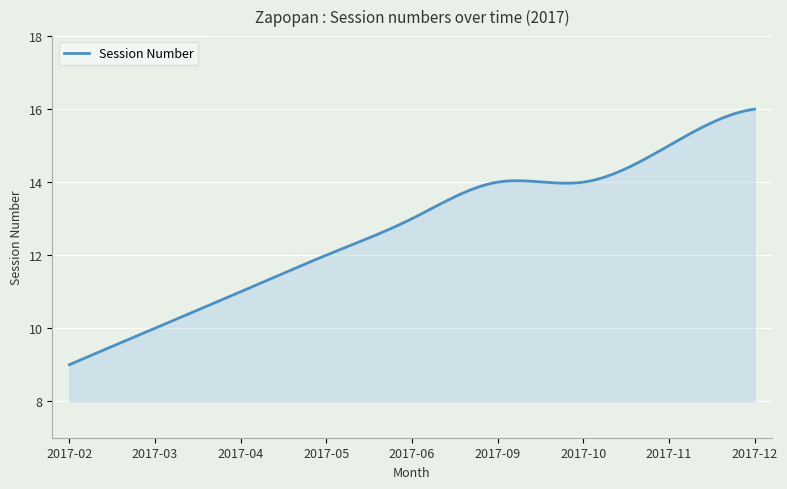

What is the difference between the maximum and minimum values?

7.0